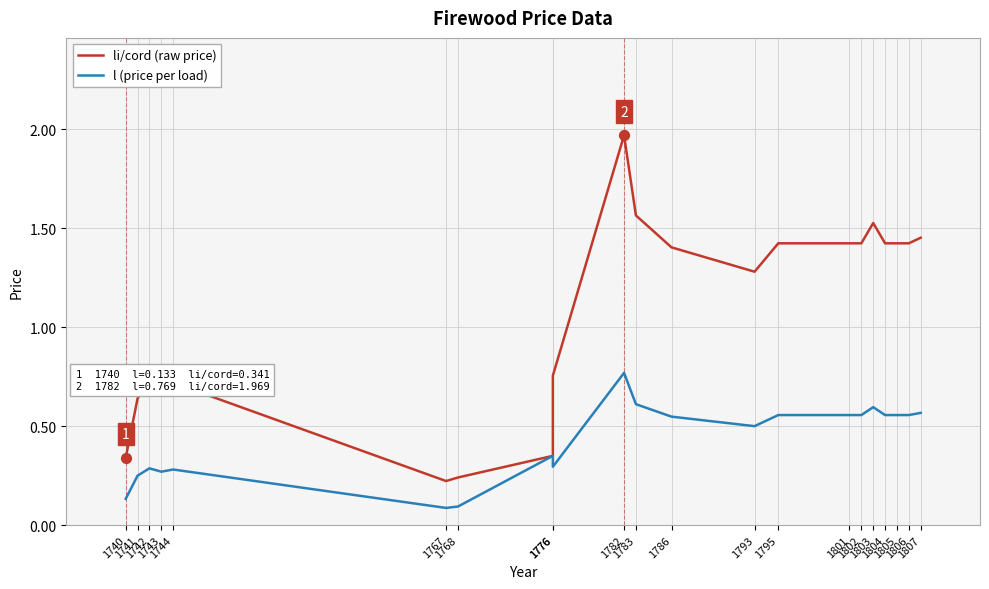

Which series contains the lowest Y value?

l (price per load)